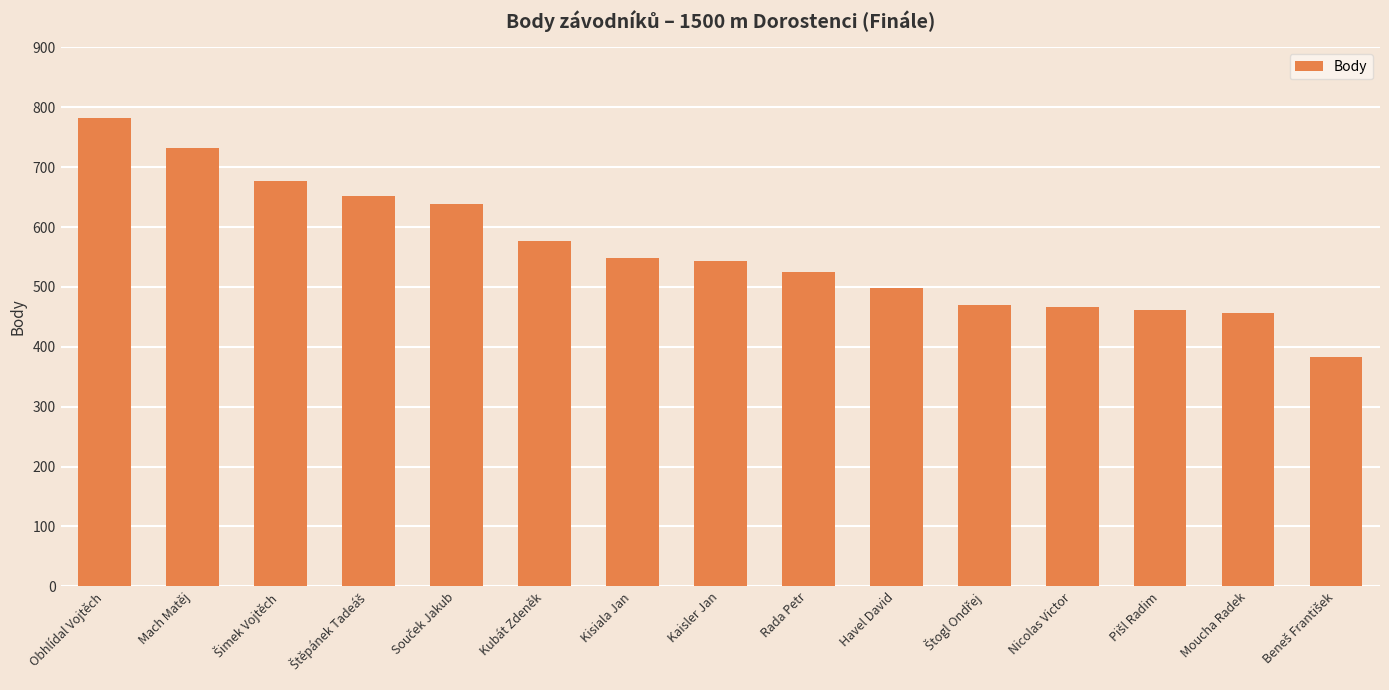

Which label corresponds to the largest value in the chart?

Obhlídal Vojtěch